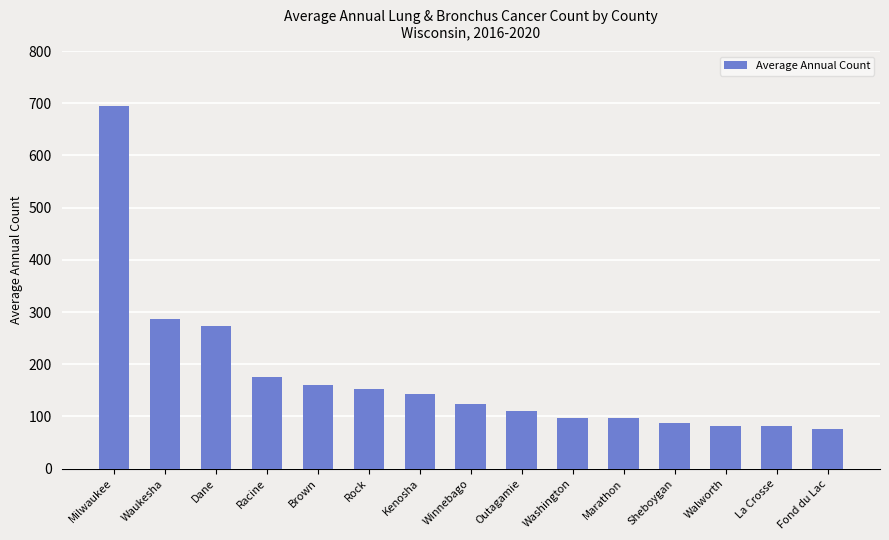

What is the maximum value shown in the chart?

694